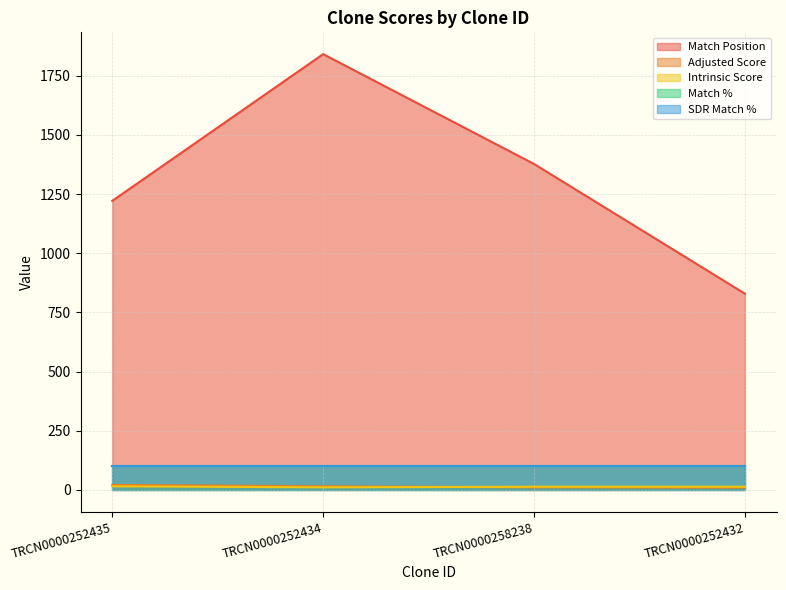

What is the label of the 2nd point from the left?

TRCN0000252434